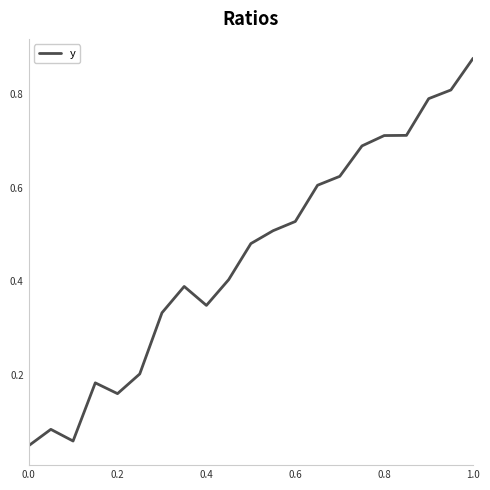

Which label corresponds to the largest value in the chart?

1.0